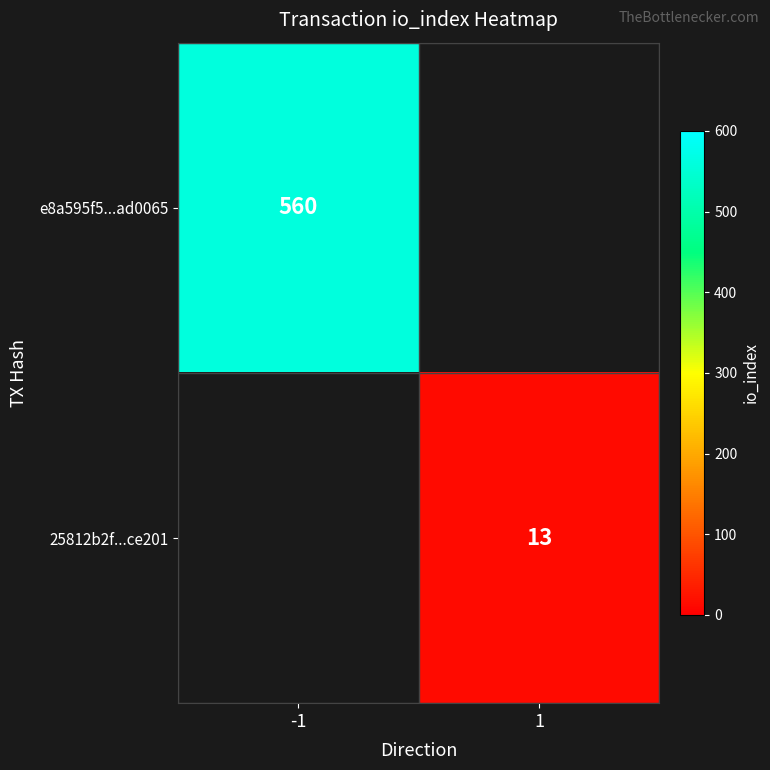

What is the maximum value shown in the chart?

560.0